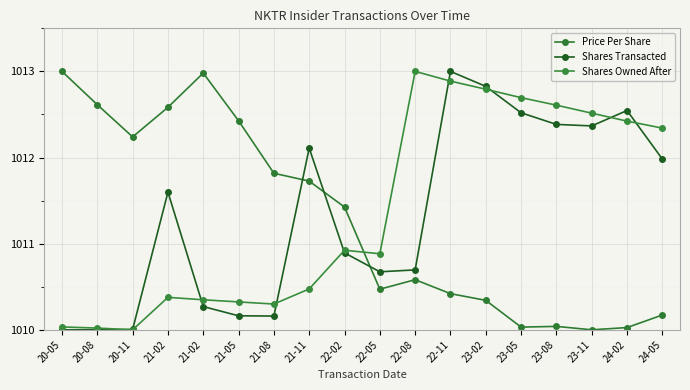

What is the total value across all series at 22-08?

3034.3